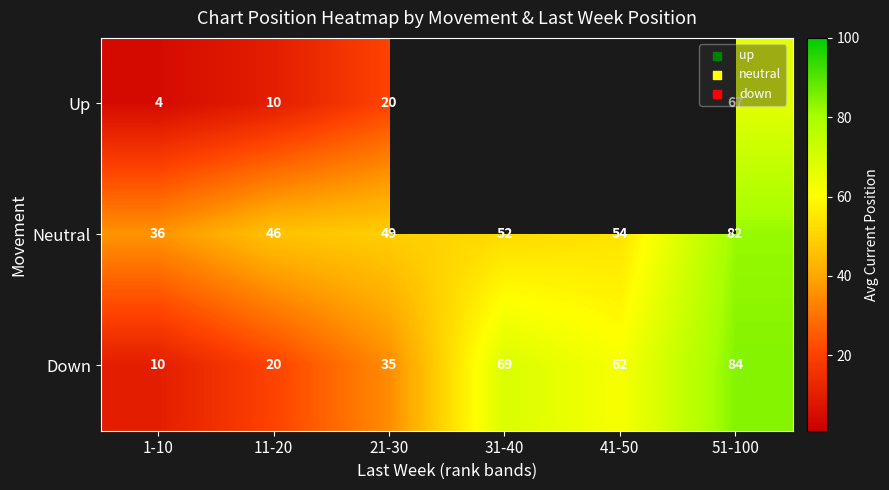

At 51-100, list the series in order from largest to smallest.

Down, Neutral, Up